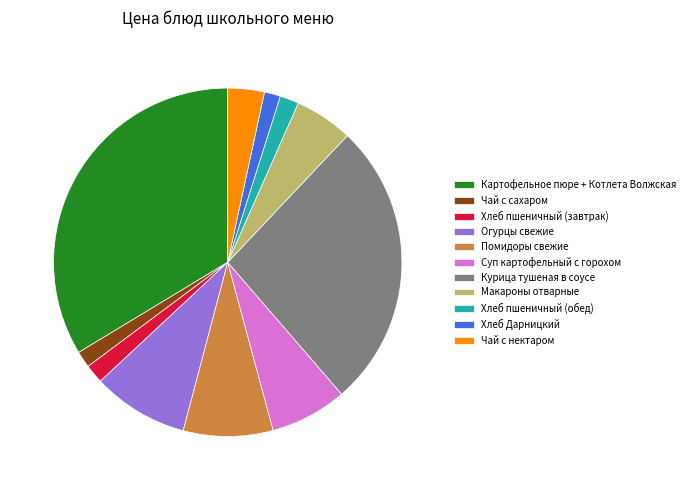

Which slice is the largest?

Картофельное пюре + Котлета Волжская